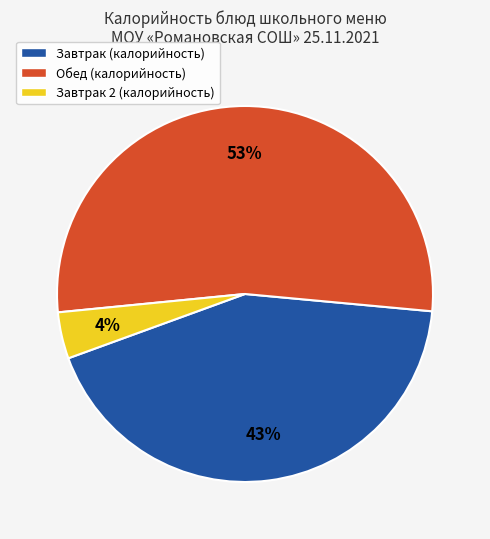

How many segments does this pie chart have?

3